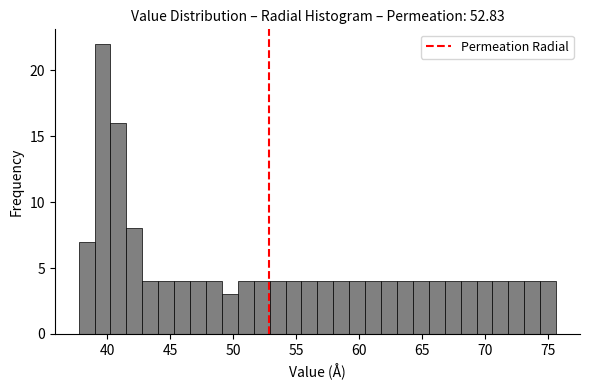

Around what value on the x-axis is the tallest bar? Give the approximate position of its centre, as read against the axis.

39.5